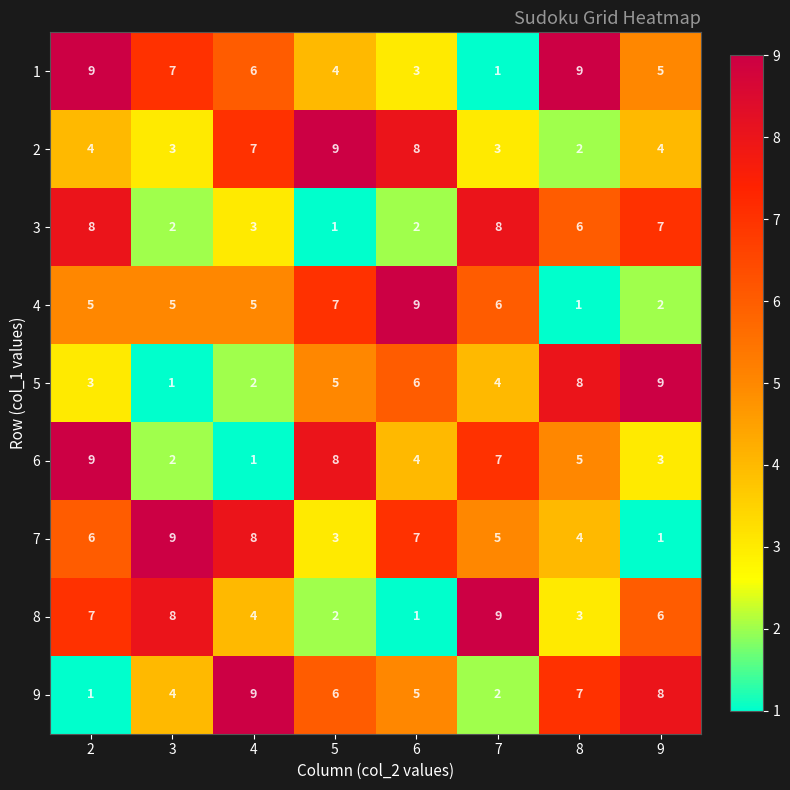

What is the maximum value shown in the chart?

9